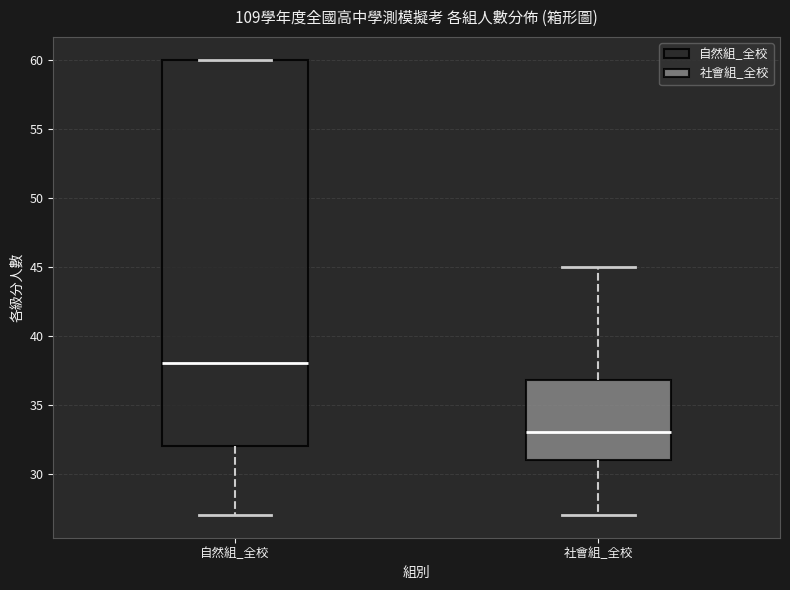

Where is the lower edge of the box for 自然組_全校 on the y-axis? The values are not printed on the chart, so give them approximately, as read against the axis.

32